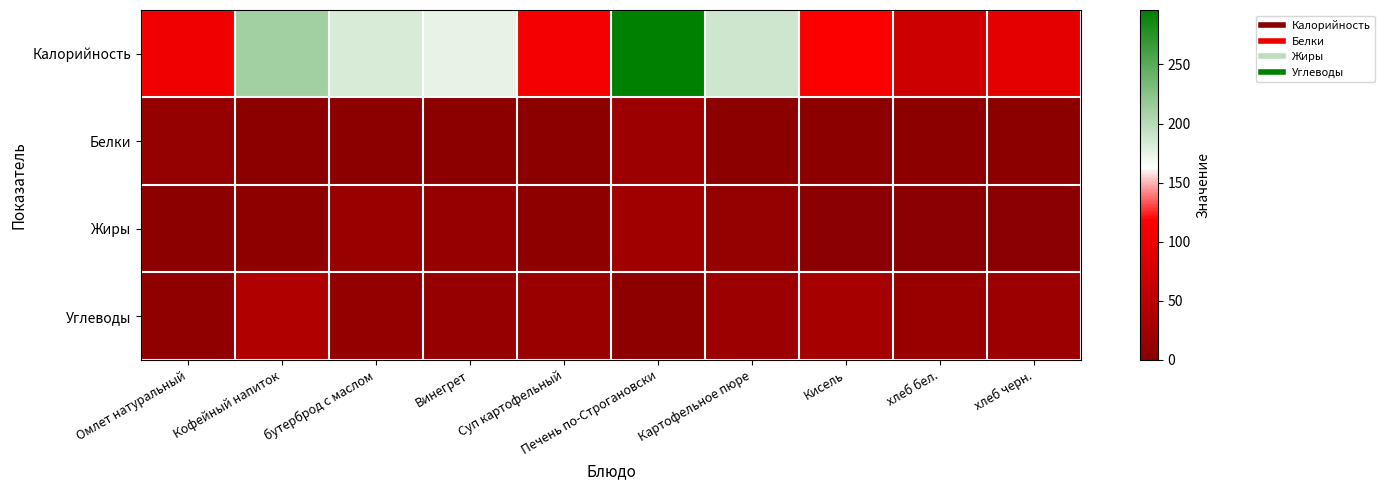

Count the number of categories in the chart.

10